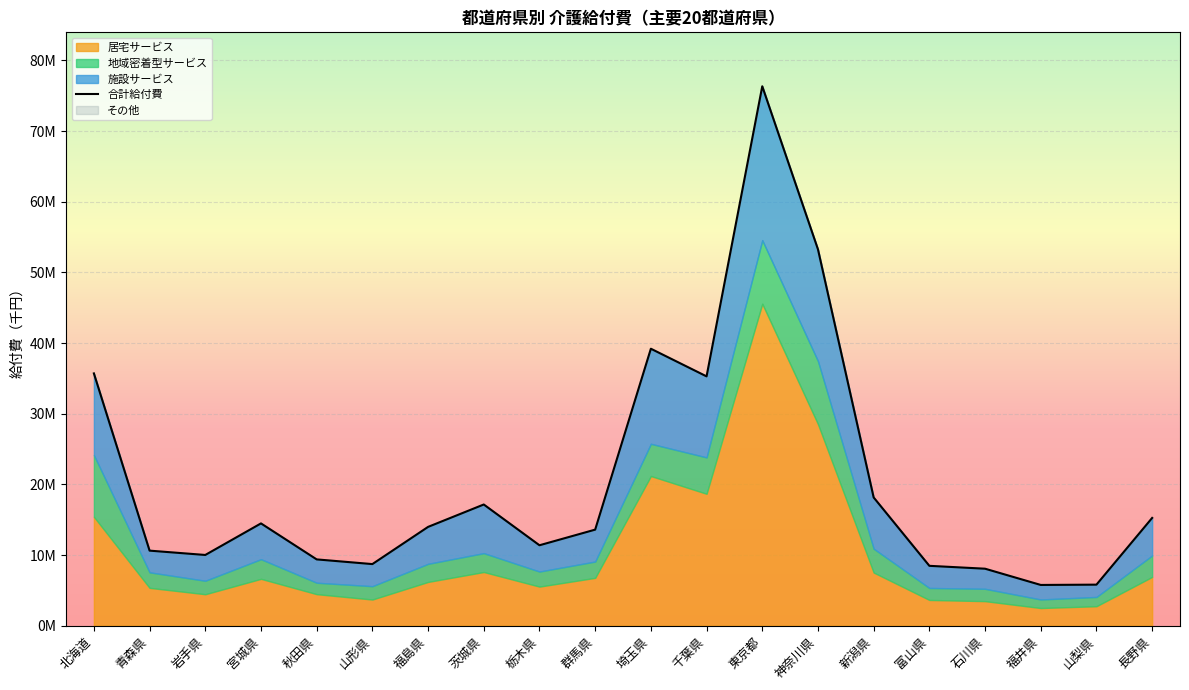

What position from the right is 長野県?

1